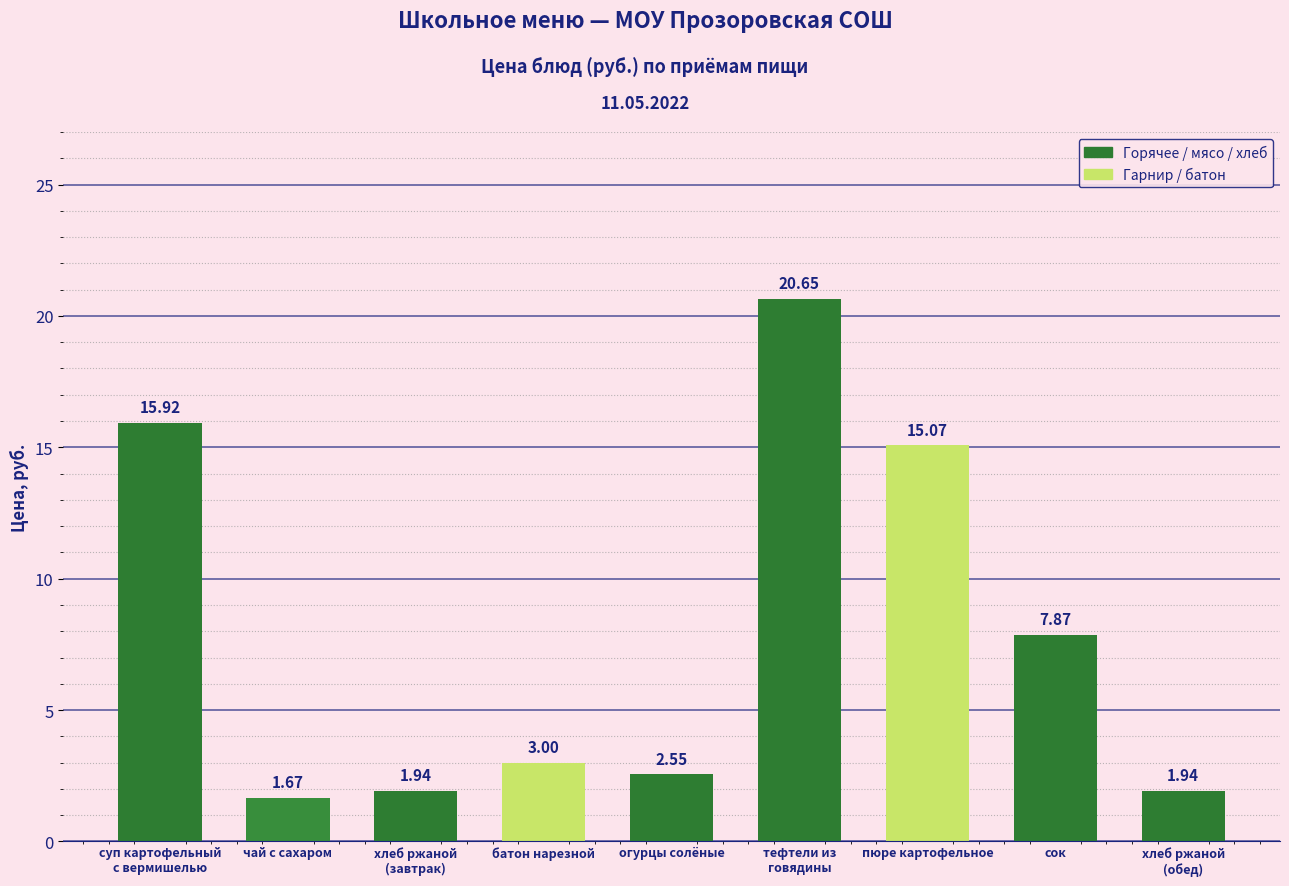

Count the number of data series in this chart.

1